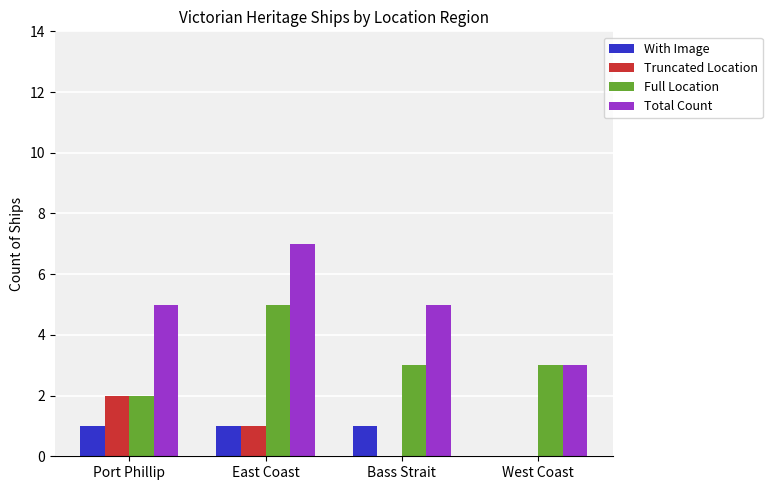

How many categories are shown in the chart?

4